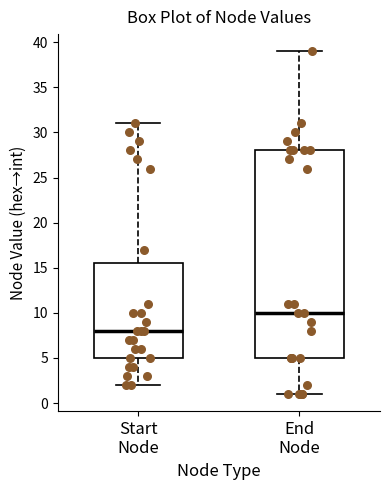

Which box is the tallest, from its lower edge to its upper edge?

End Node